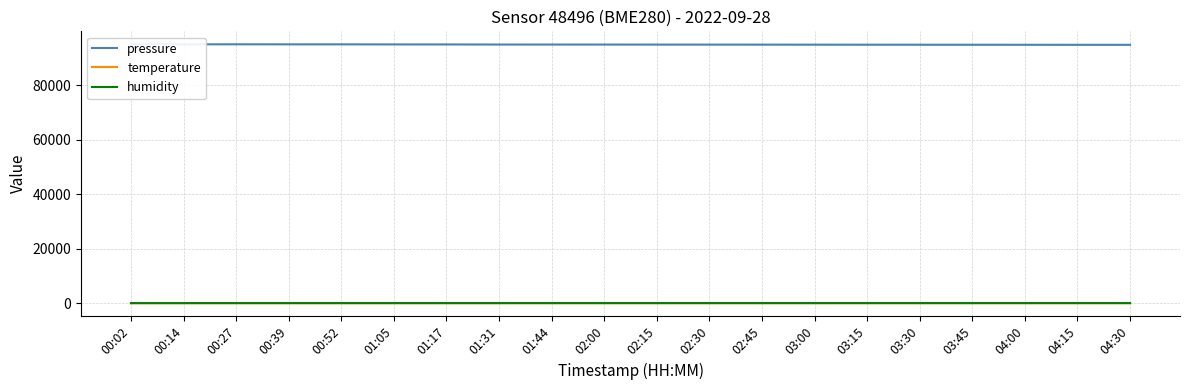

True or false: temperature and pressure cross at least once.

False